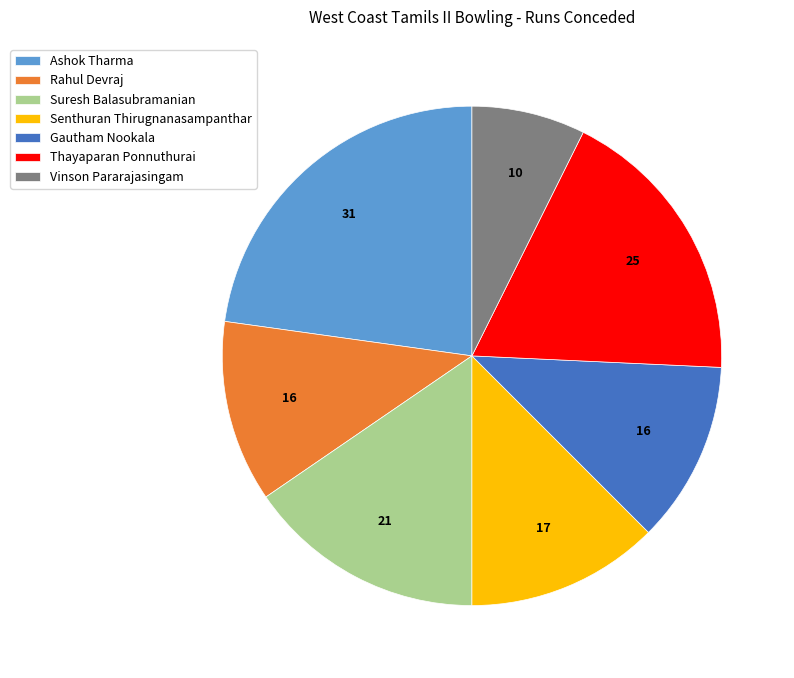

What is the largest slice in the pie chart?

Ashok Tharma